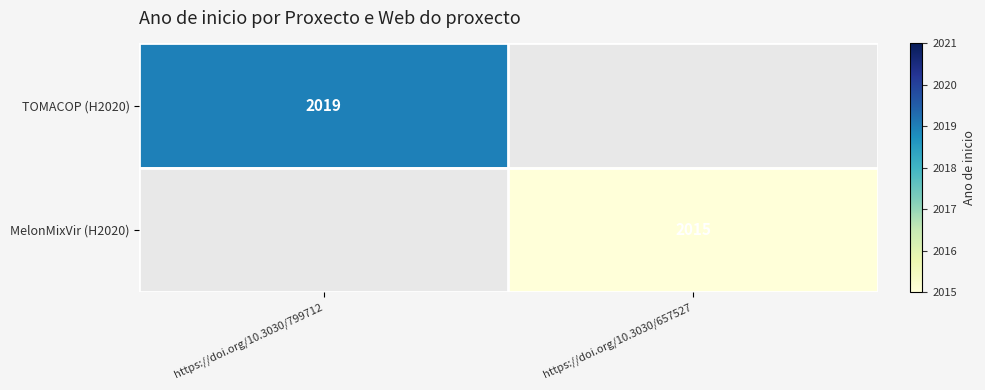

The value of TOMACOP (H2020) at https://doi.org/10.3030/799712 is 2019. True or false?

True